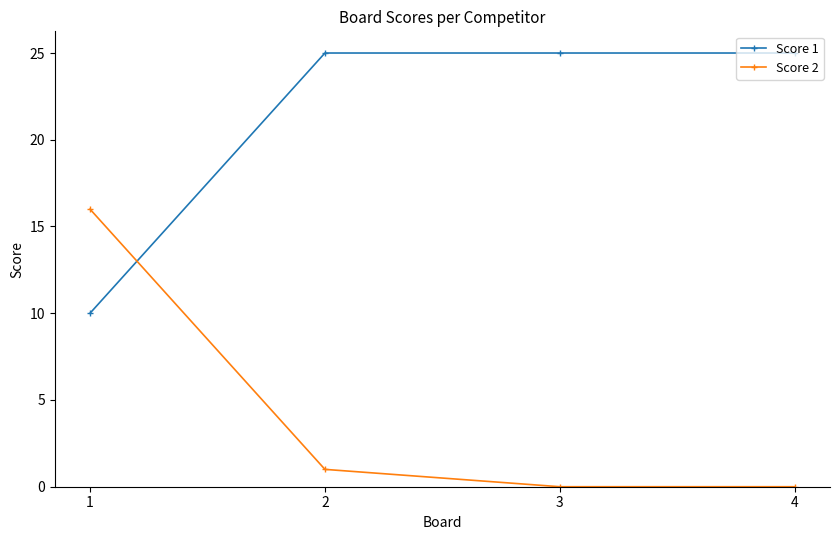

Between 1 and 4, which series saw the biggest shift?

Score 2